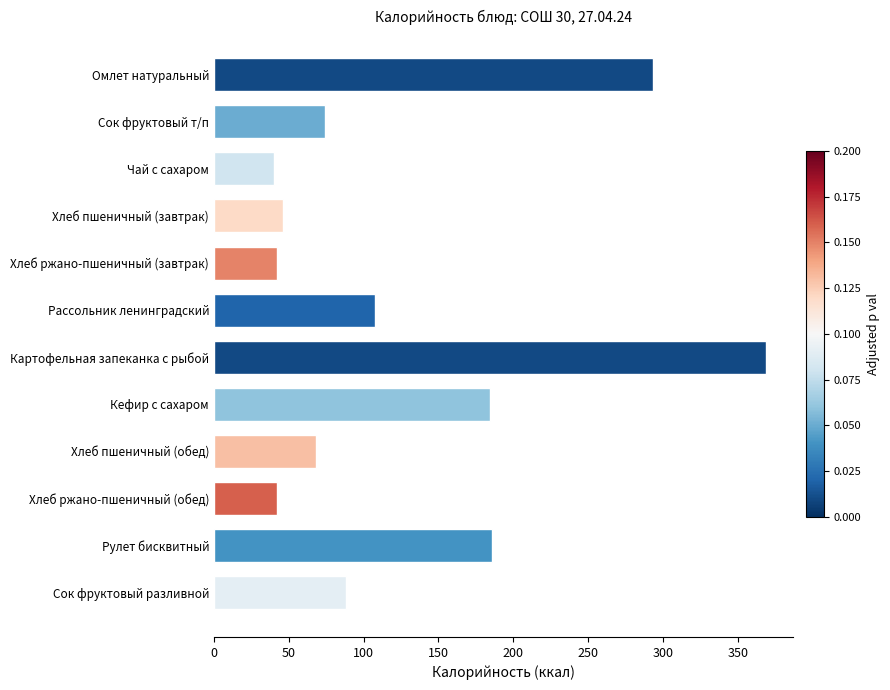

How many data points are less than 88?

6